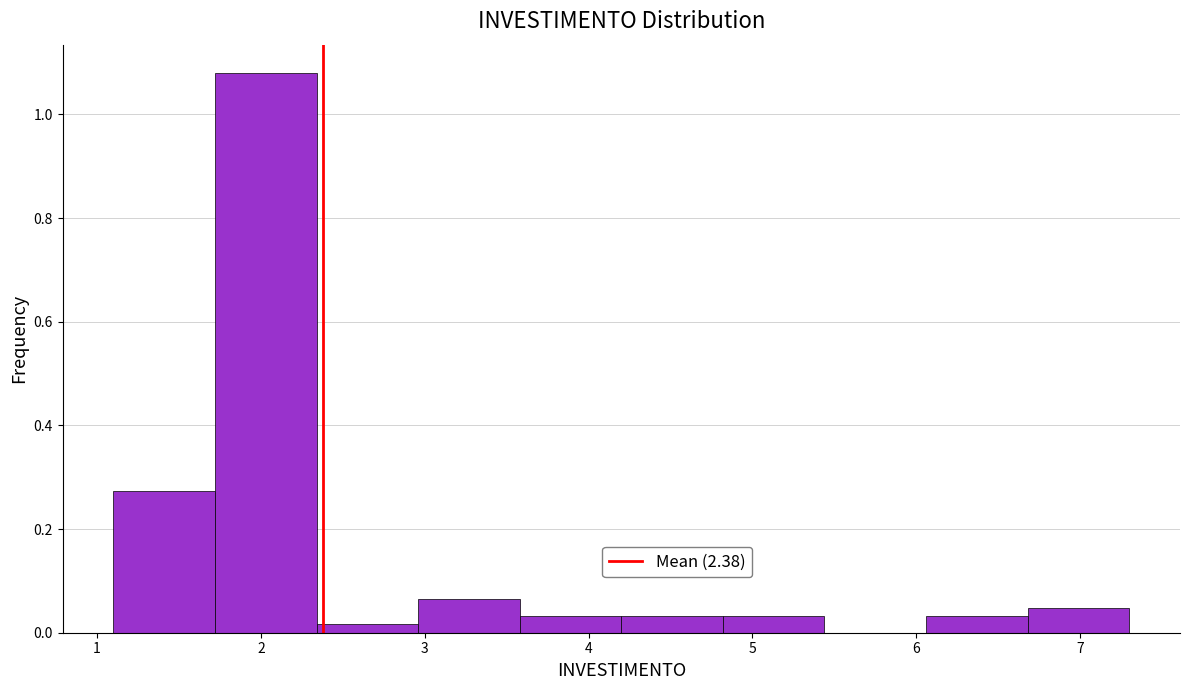

Reading left to right, list every bar in this chart as the range it spans on the x-axis followed by its height. Neither the bar edges nor the heights are printed on the chart, so give them approximately, as read against the axes.

1.10 to 1.72: 0.28
1.72 to 2.34: 1.08
2.34 to 2.96: under 0.02
2.96 to 3.58: 0.06
3.58 to 4.20: 0.04
4.20 to 4.82: 0.04
4.82 to 5.44: 0.04
5.44 to 6.06: 0
6.06 to 6.68: 0.04
6.68 to 7.30: 0.04